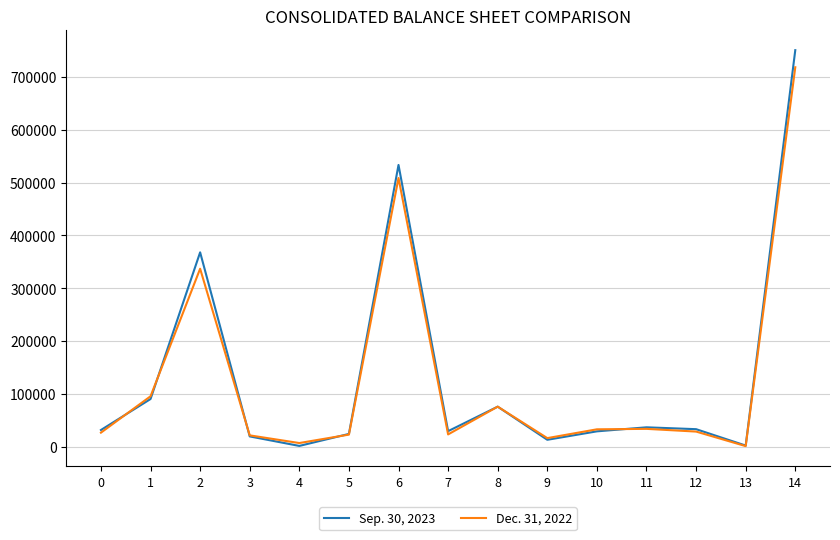

What is the difference between the Dec. 31, 2022 values at 6 and 9?

492686